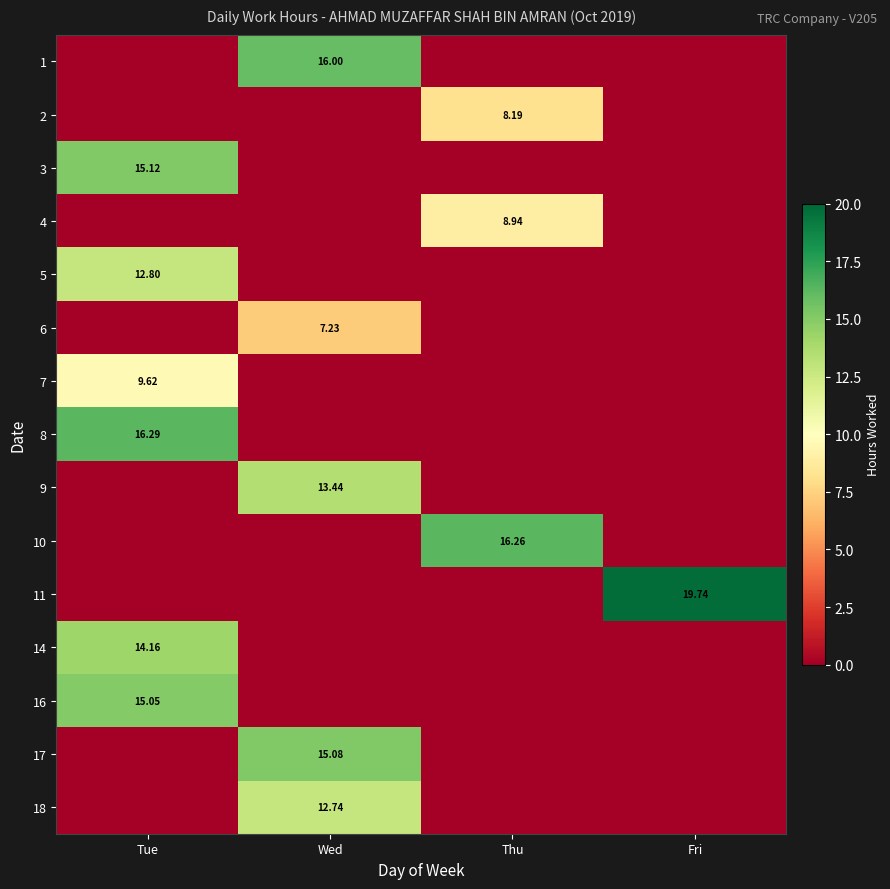

The 9 series shows 7.4 at Thu. True or false?

False